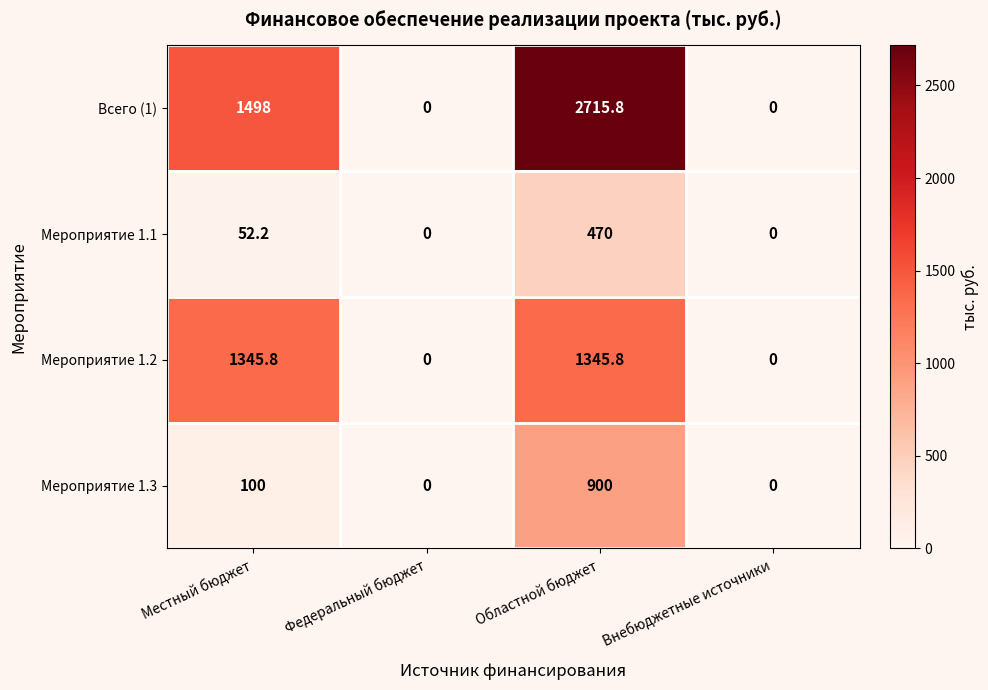

What is the average value of the Мероприятие 1.2 series?

672.9